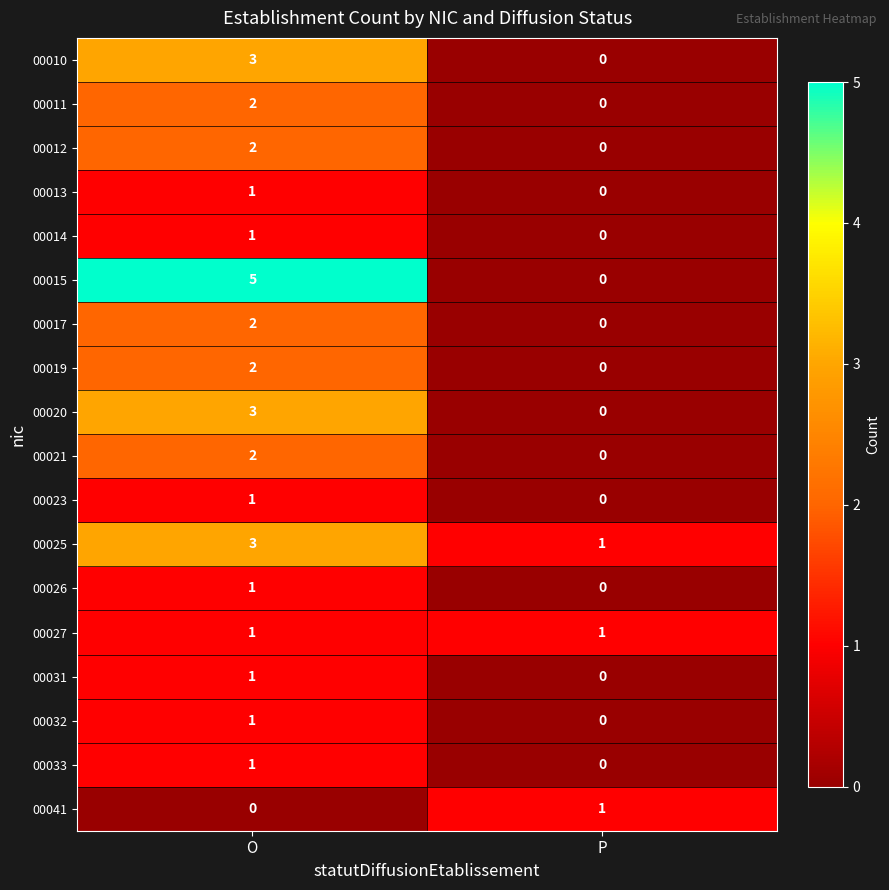

At how many categories does at least one series exceed 2?

1